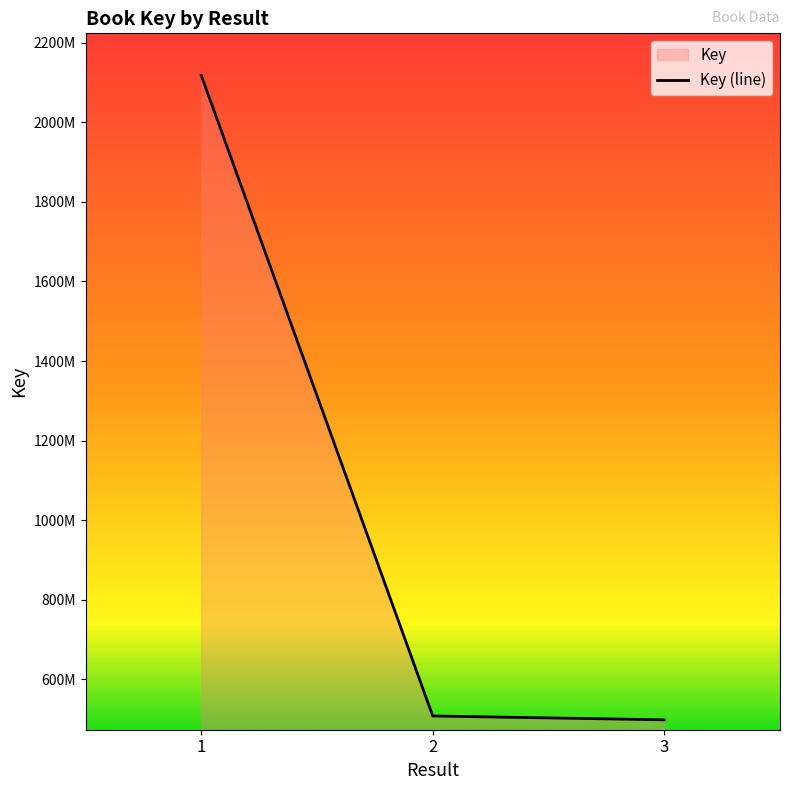

The chart shows a value of 118458464 at 2. True or false?

False